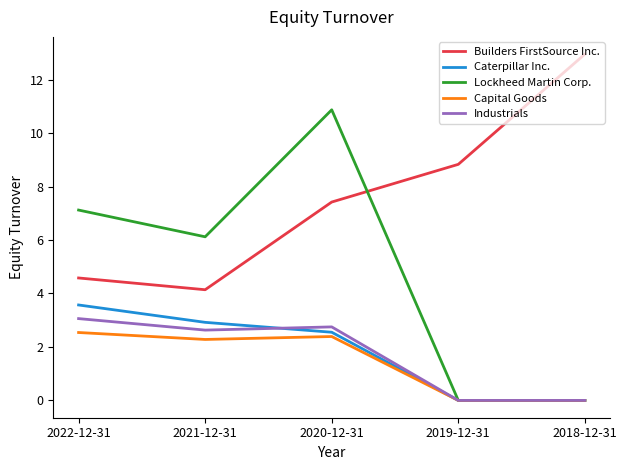

Where is the first local minimum for Builders FirstSource Inc.?

2021-12-31